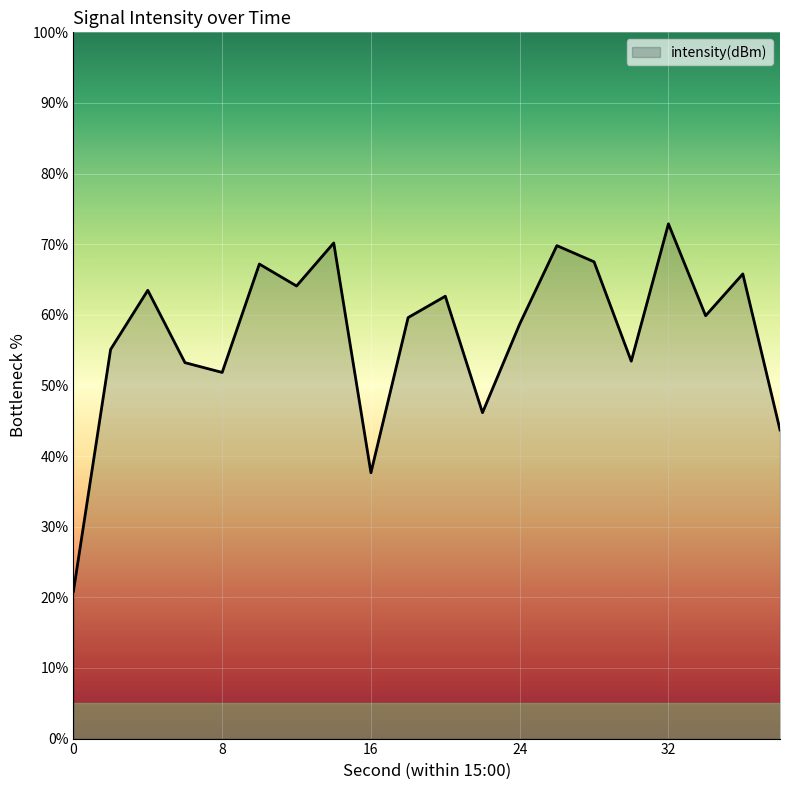

What is the maximum value shown in the chart?

72.9